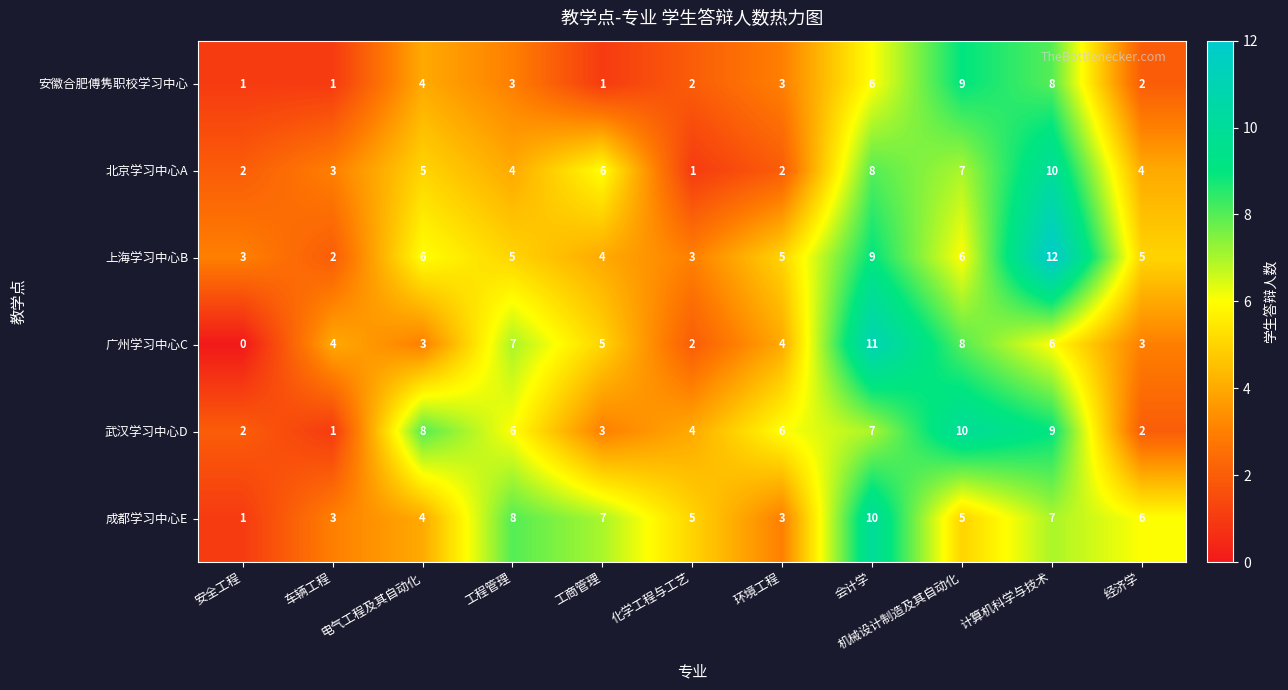

At which category is the sum across all series the highest?

计算机科学与技术